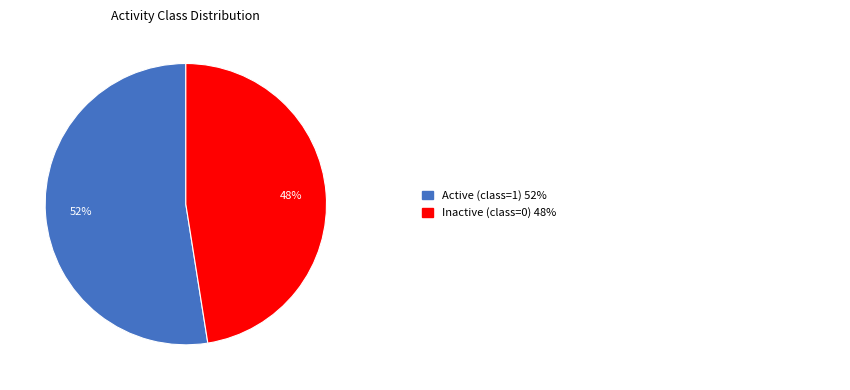

To the nearest percent, what is the average slice percentage?

50%